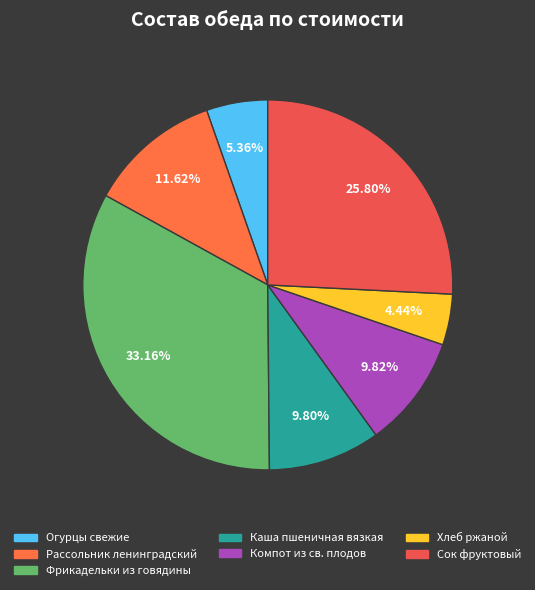

Does any single category account for the majority?

No